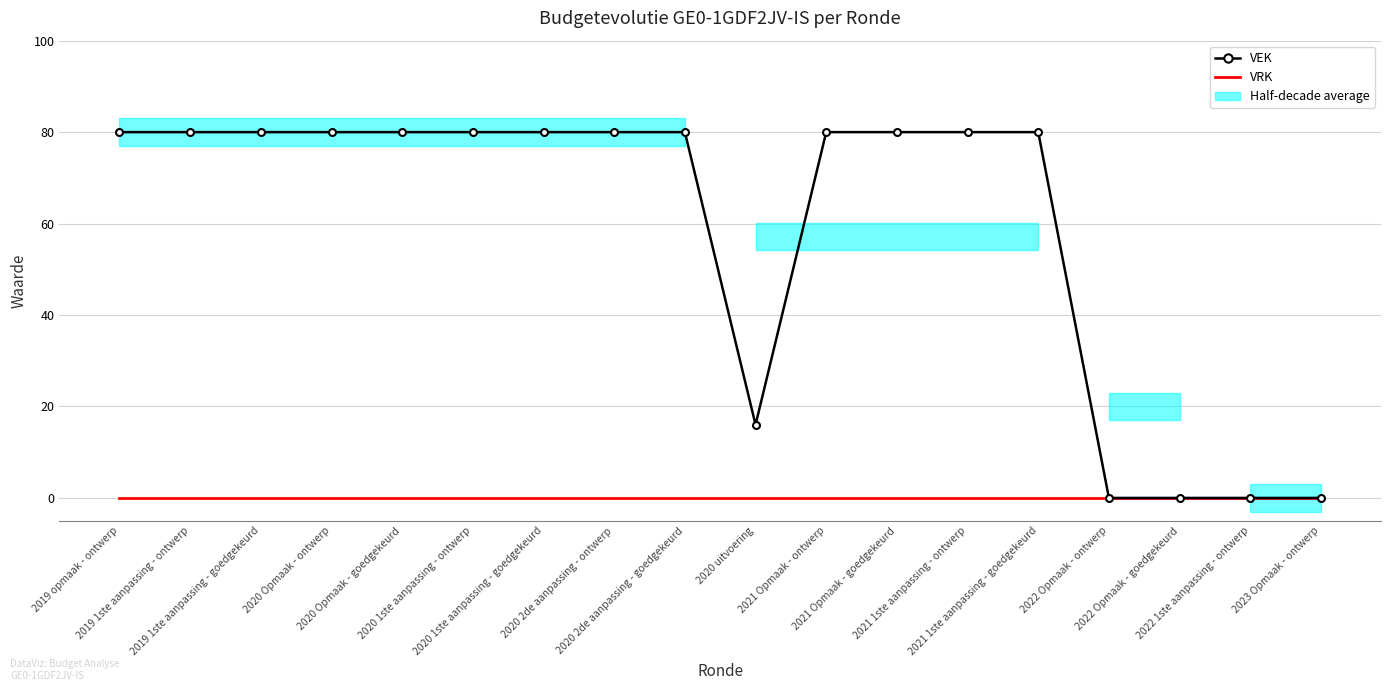

What is the difference between the second highest and second lowest values in the VEK series?

80